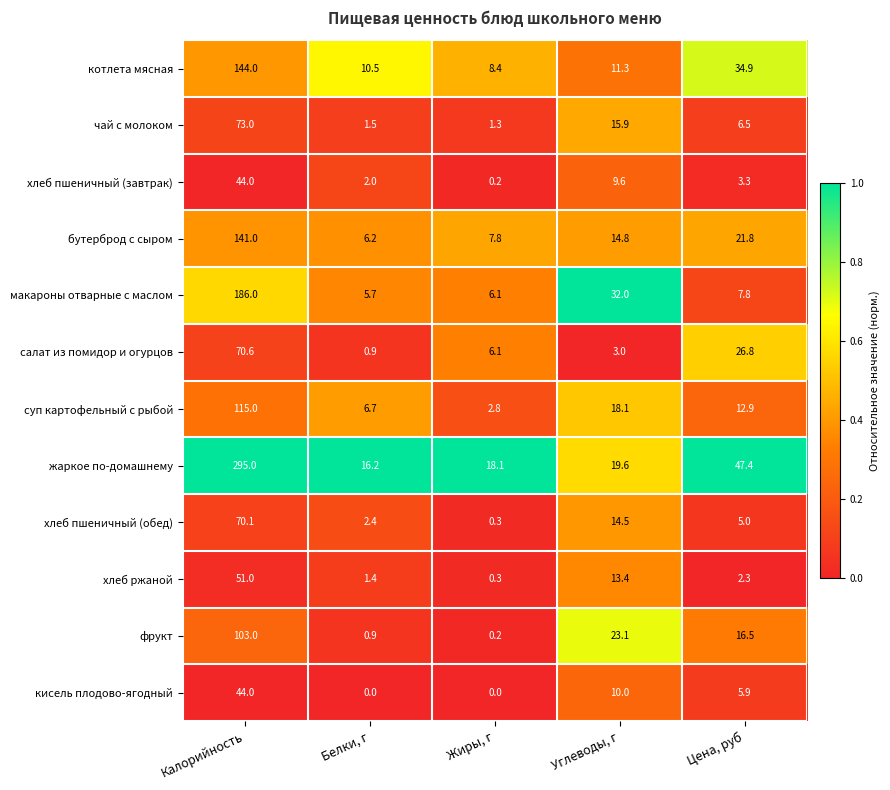

What is the sum of all фрукт values?

143.7